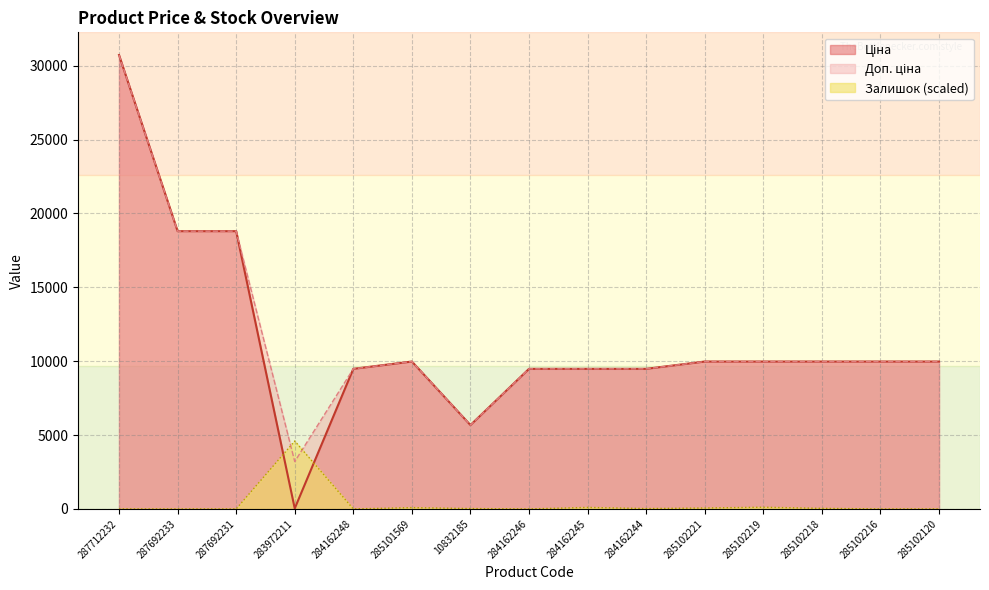

Rank the categories by Залишок value from lowest to highest.

287712232, 287692233, 287692231, 284162248, 284162246, 285102216, 285102120, 10832185, 284162244, 285102218, 285102221, 285101569, 284162245, 285102219, 283972211